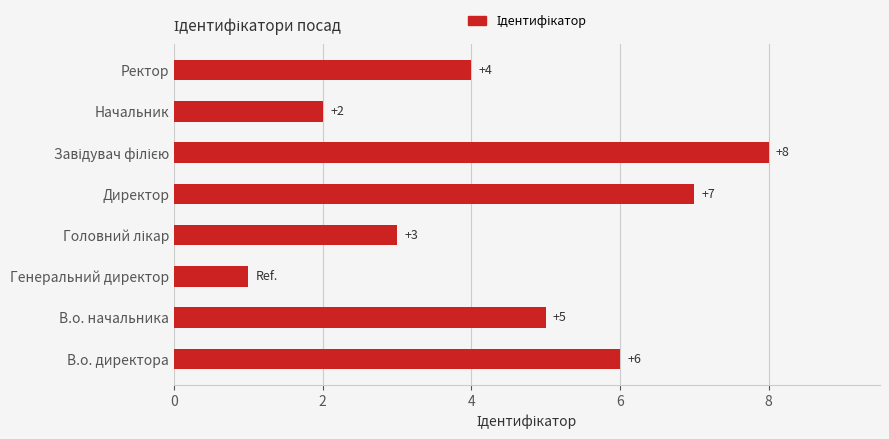

Which category has the lowest value across all series?

Генеральний директор